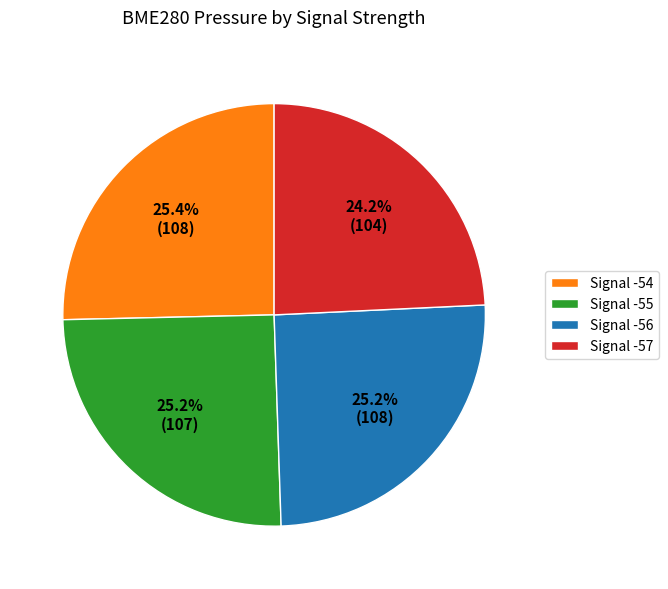

Which category has the smallest portion of the pie?

Signal -57